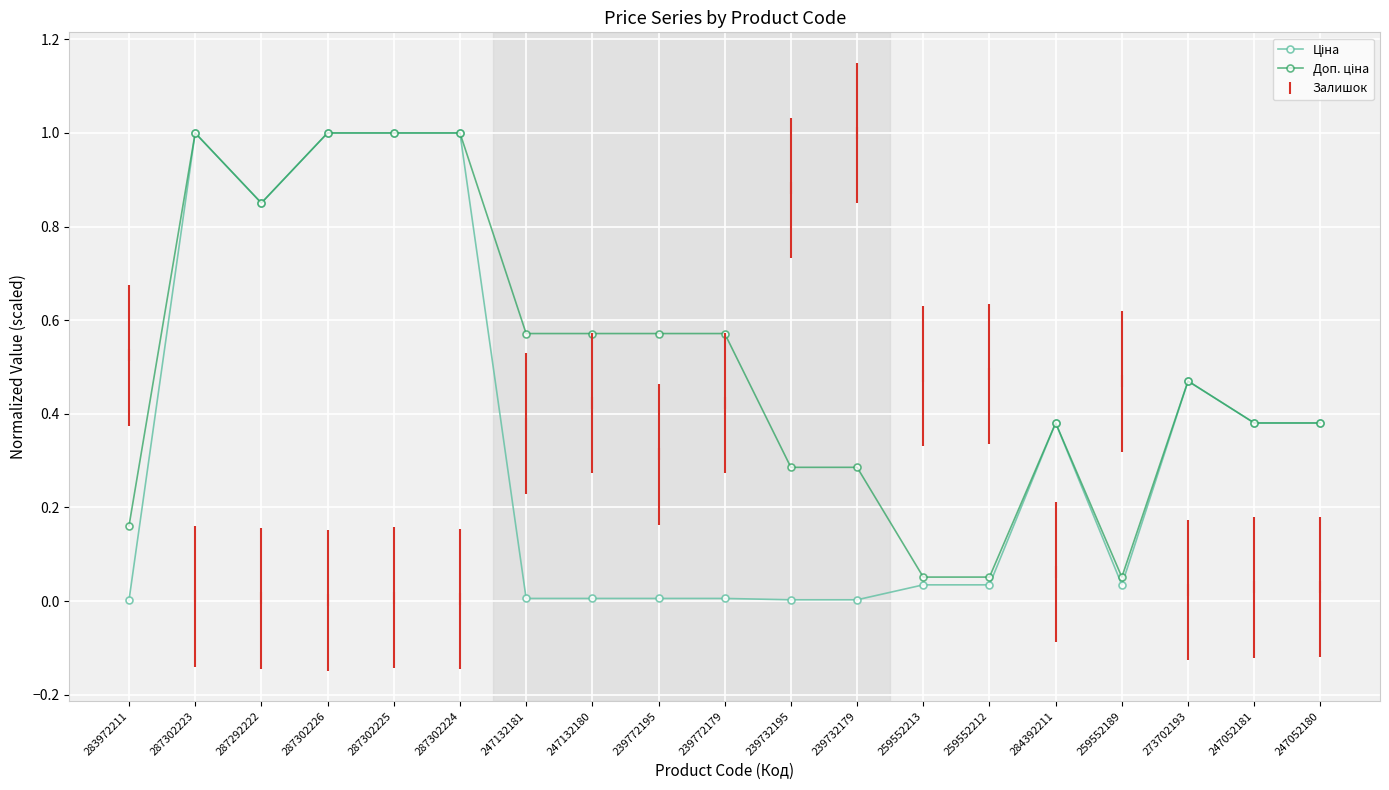

What is the sum of all Залишок values?

5.6